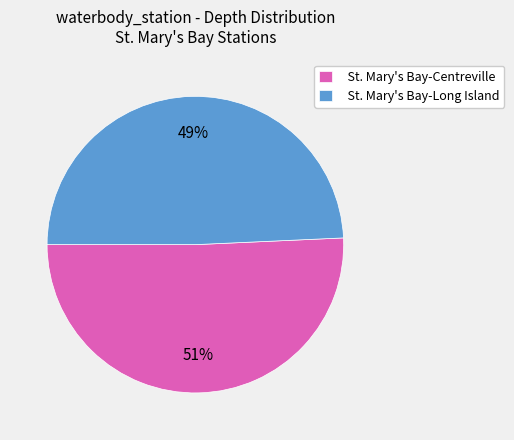

To the nearest percent, what is the combined percentage of St. Mary's Bay-Centreville and St. Mary's Bay-Long Island?

100%